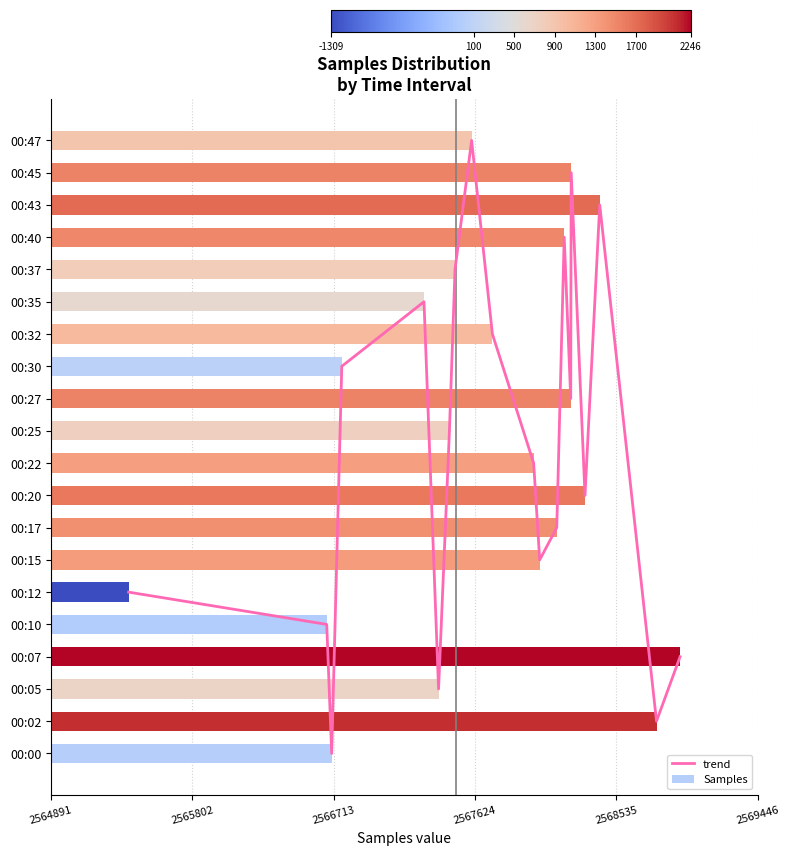

Which series has the widest spread of values?

Samples